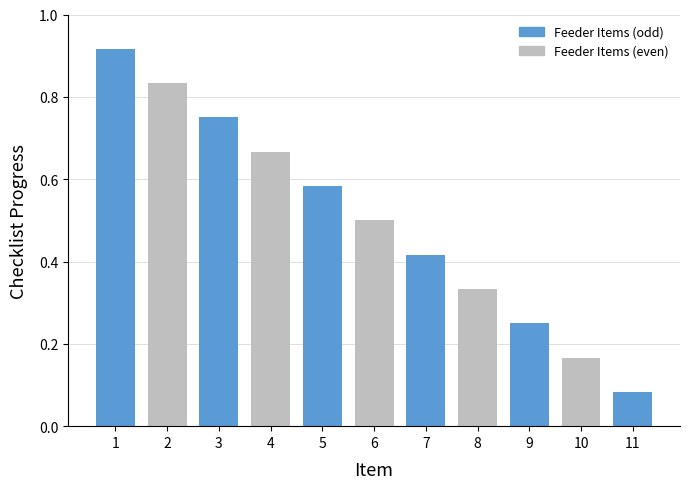

Which category has the lowest value across all series?

11